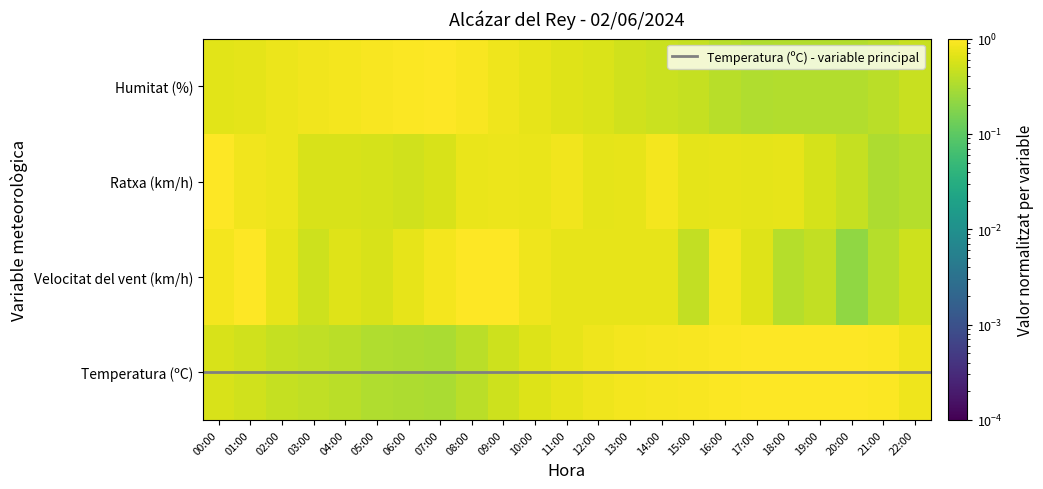

What value does the Temperatura (ºC) series have at 02:00?

0.5